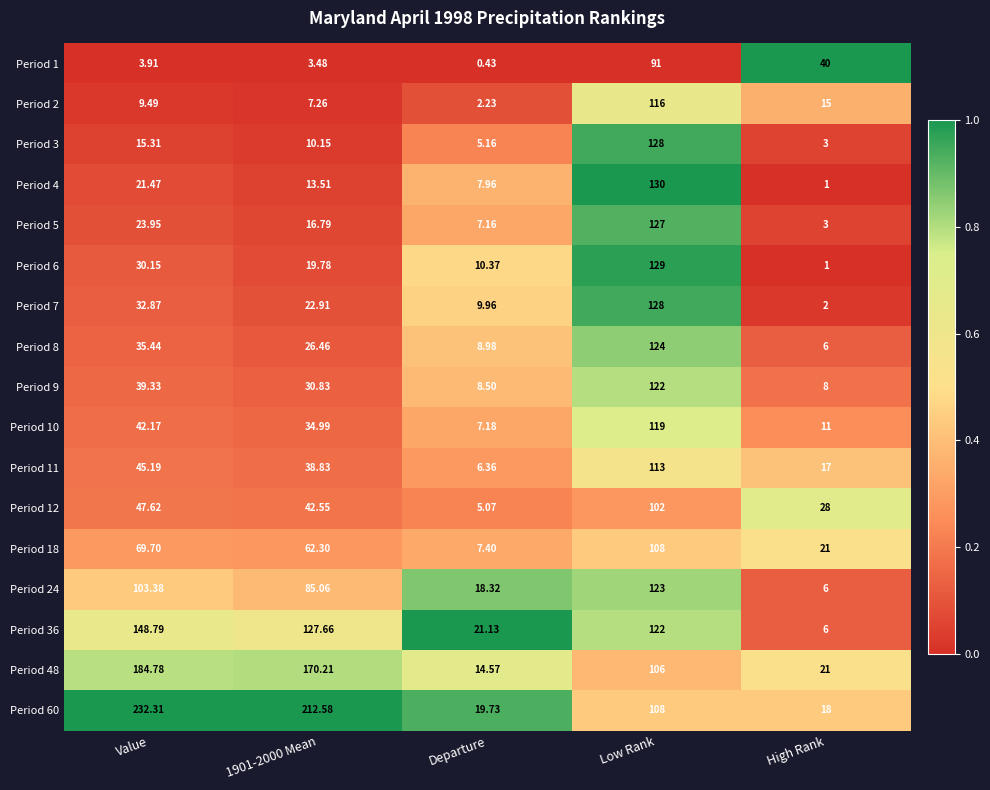

Which series has the largest total across all categories?

Period 60